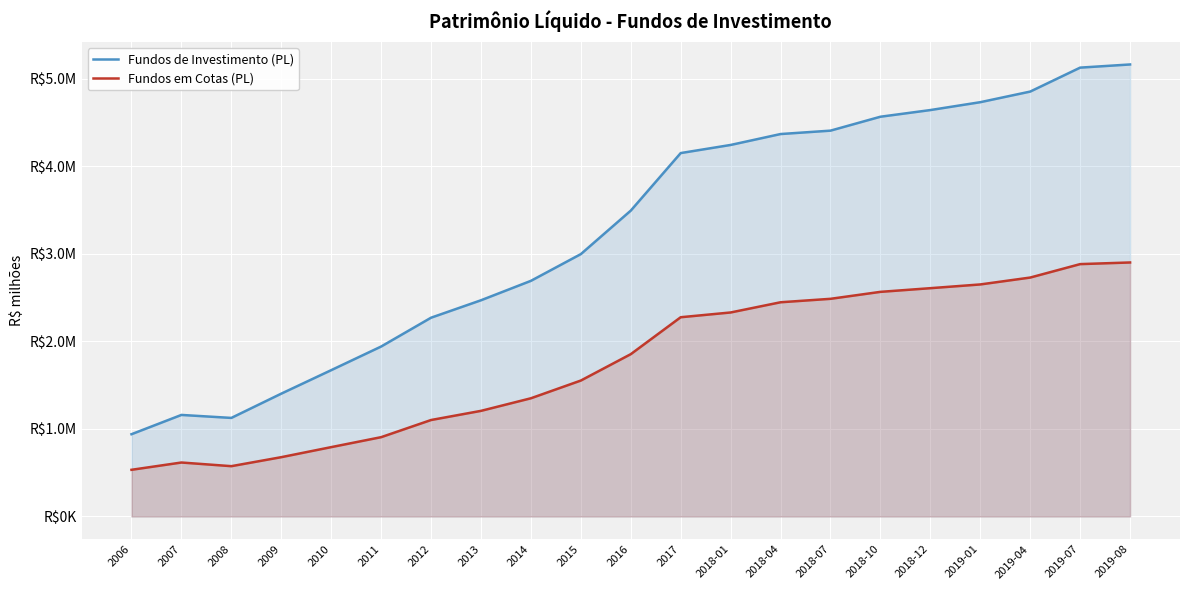

What position from the left is 2018-07?

15